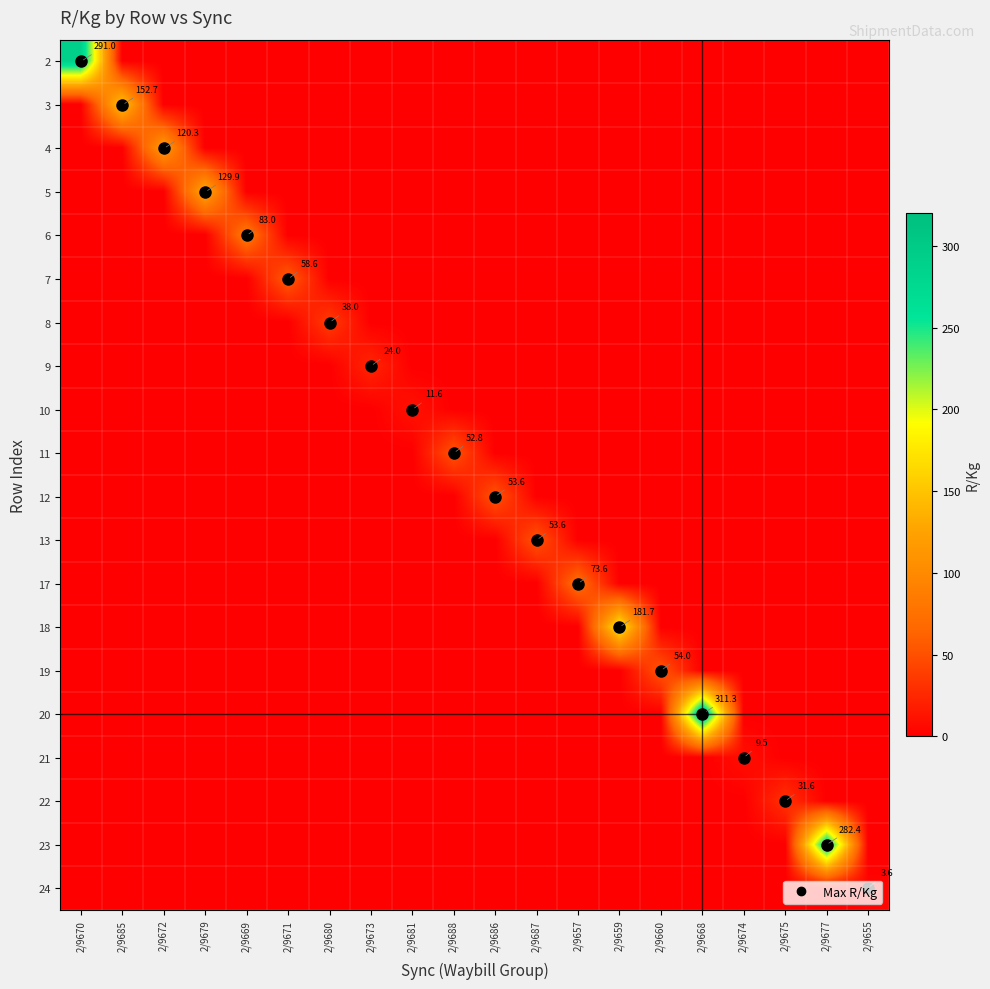

Which series changed the most between 2/9669 and 2/9681?

6